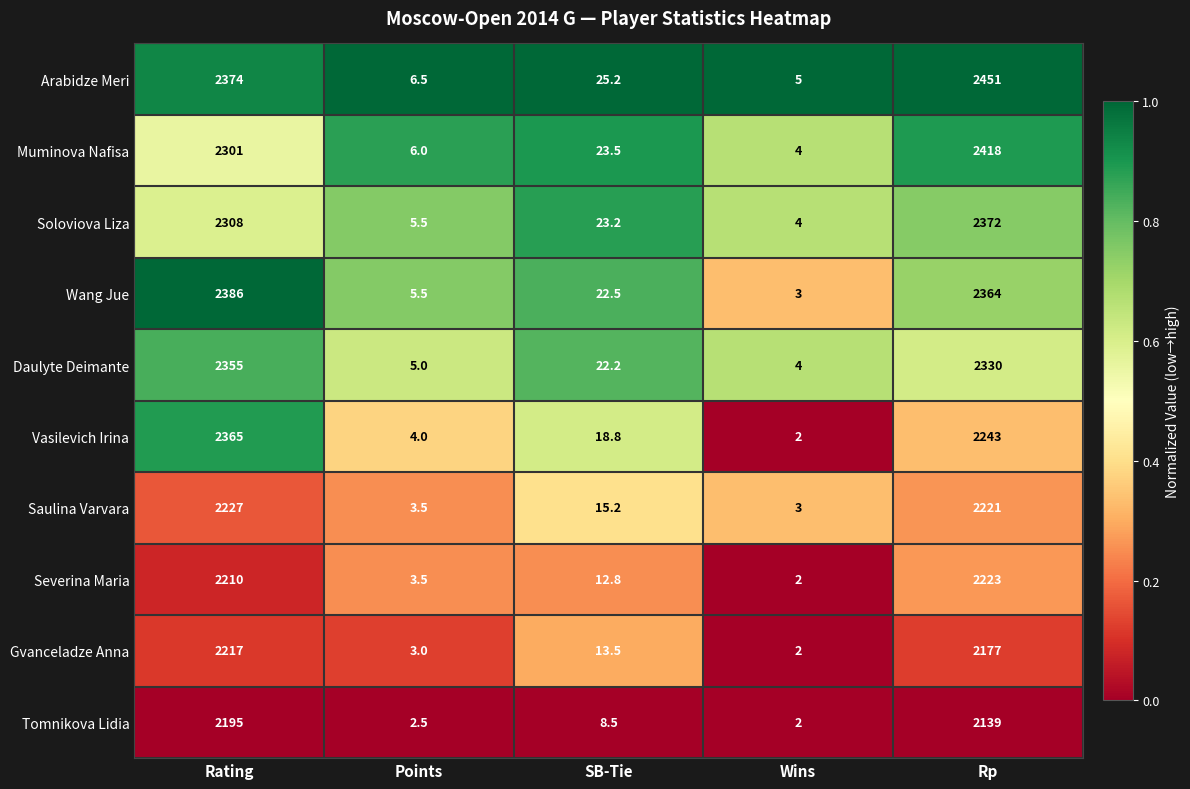

What is the spread (max minus min) of values at Points?

4.0